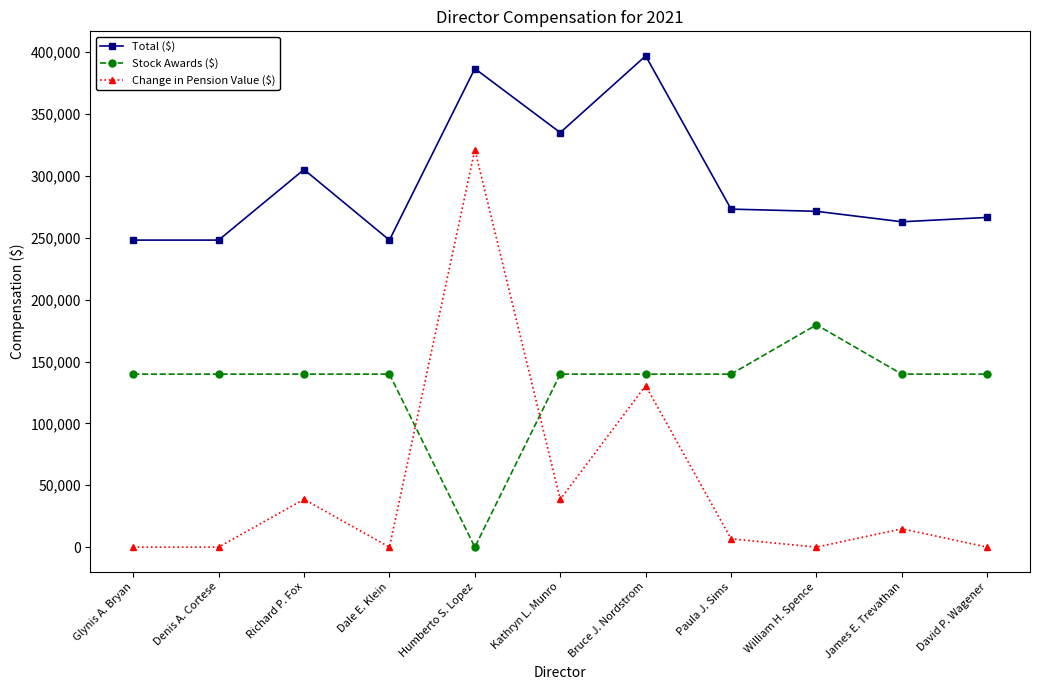

What is the difference between the Stock Awards ($) values at Denis A. Cortese and William H. Spence?

39837